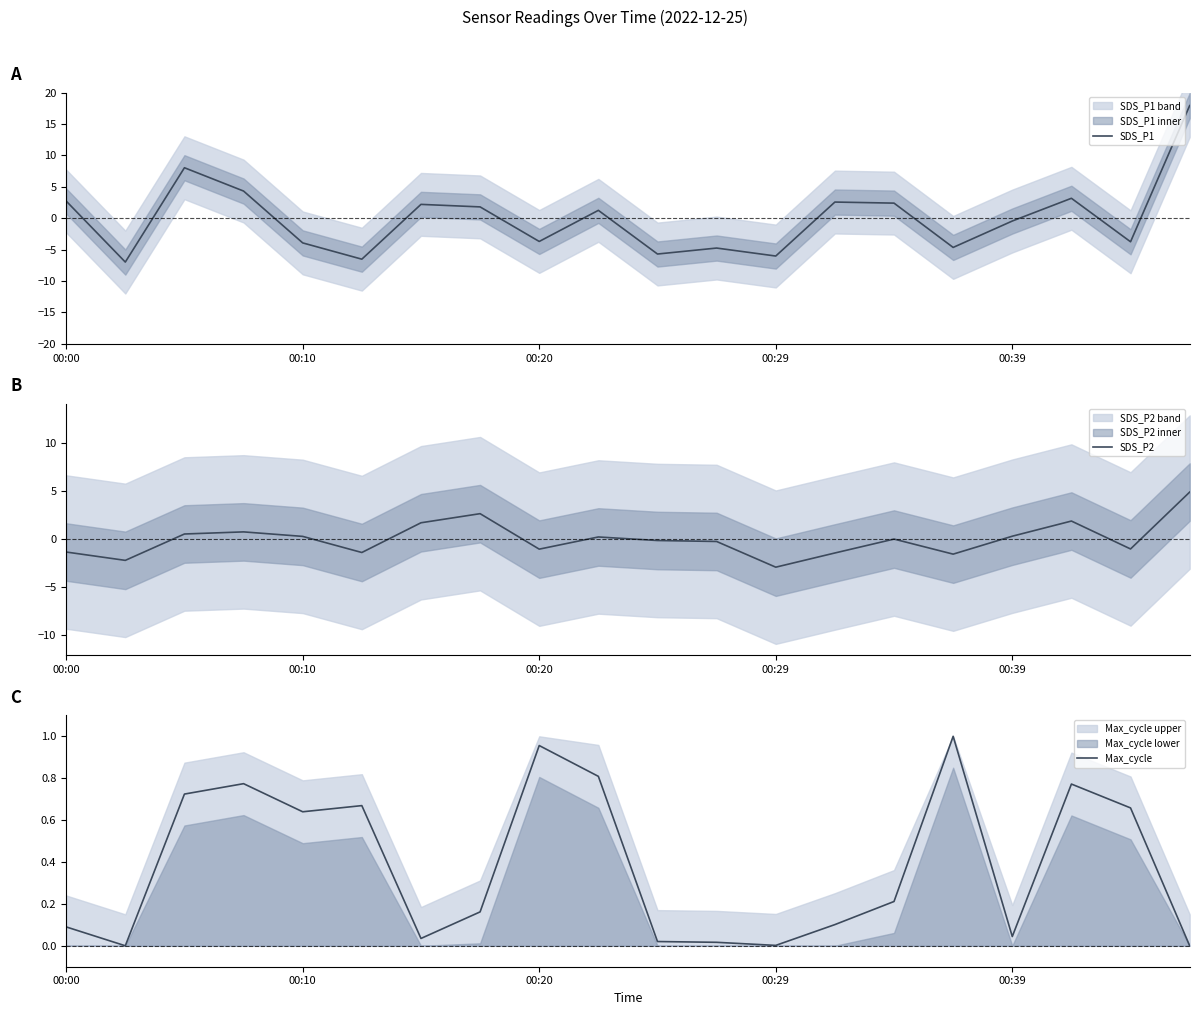

Where do Max_cycle and SDS_P2 first cross each other?

5 and 6